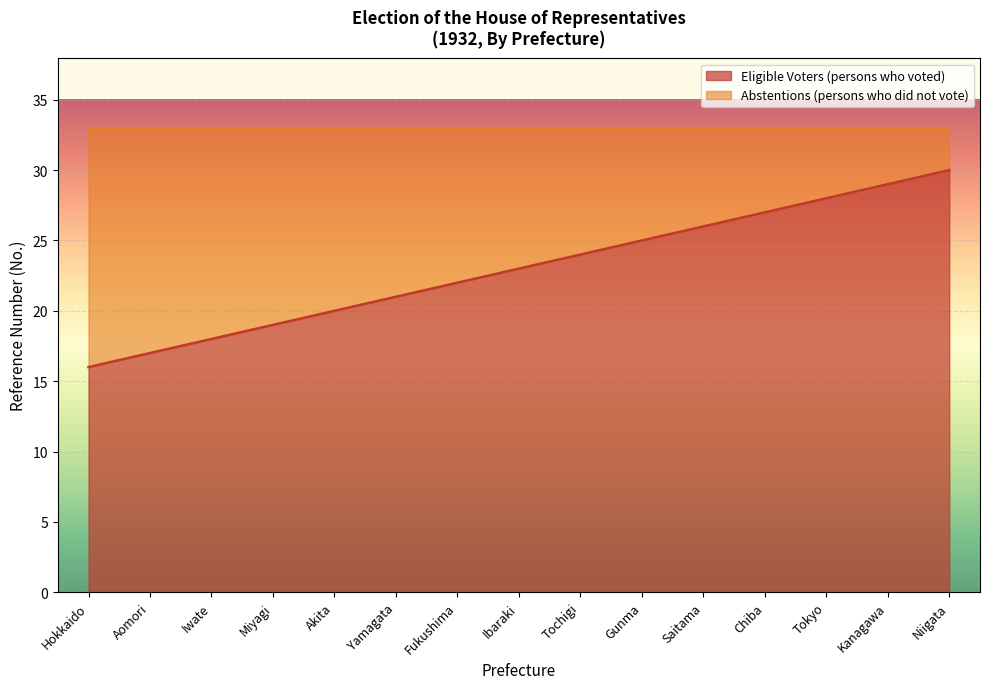

Count the number of values greater than 23.

7